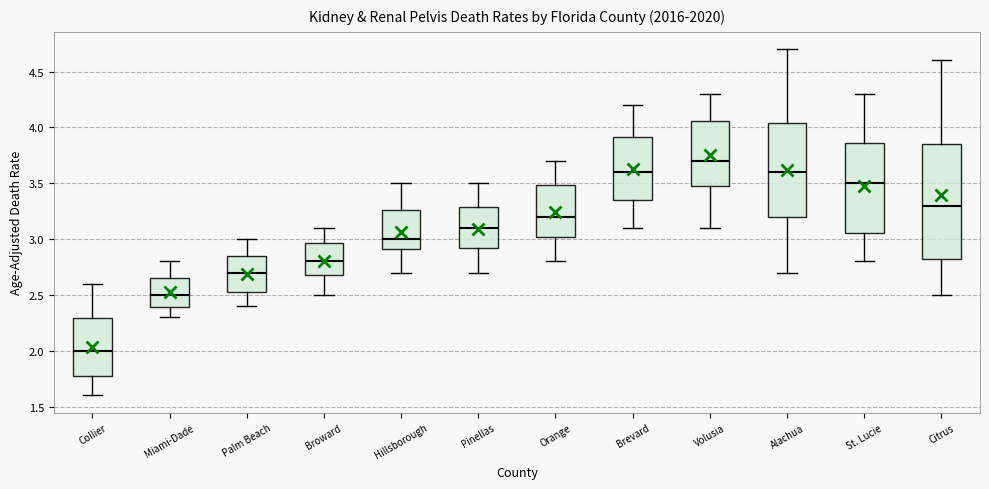

Where does the lower whisker of the box for Pinellas end on the y-axis? The values are not printed on the chart, so give them approximately, as read against the axis.

2.70